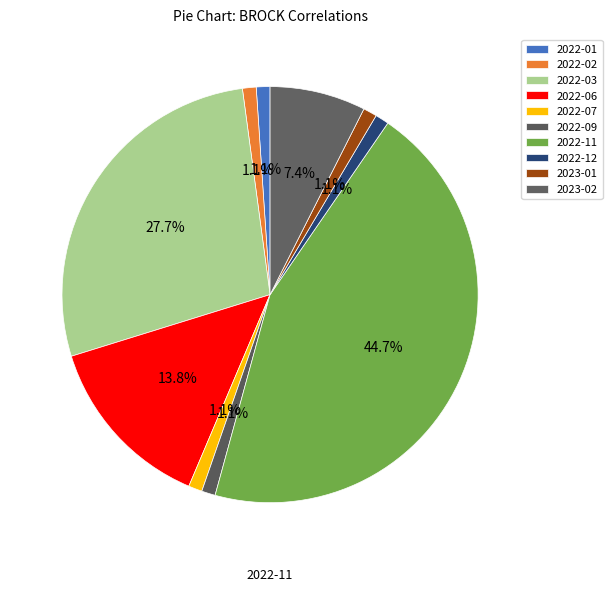

How many segments does this pie chart have?

10